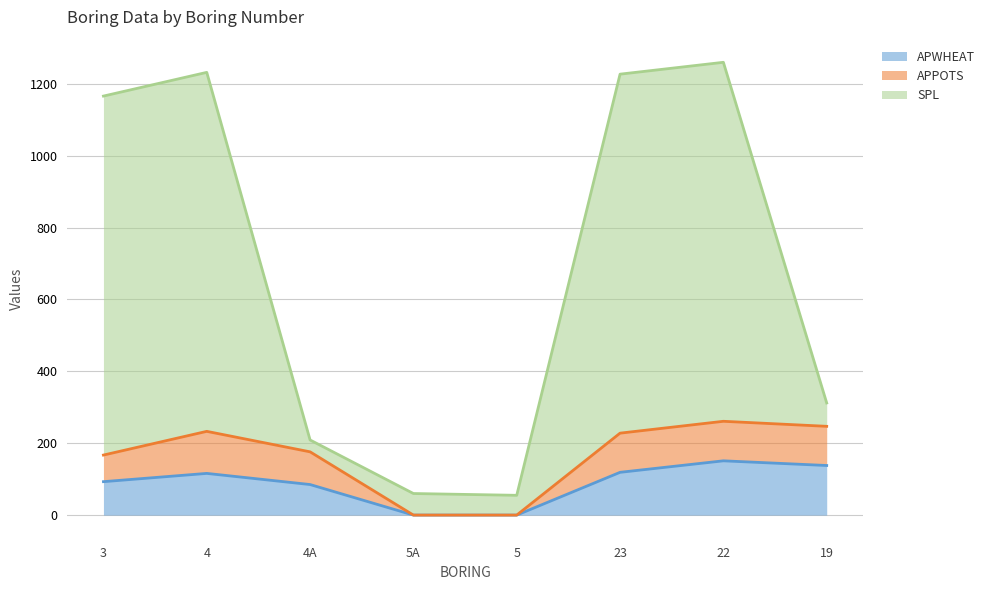

How many positive values does the APWHEAT series have?

6